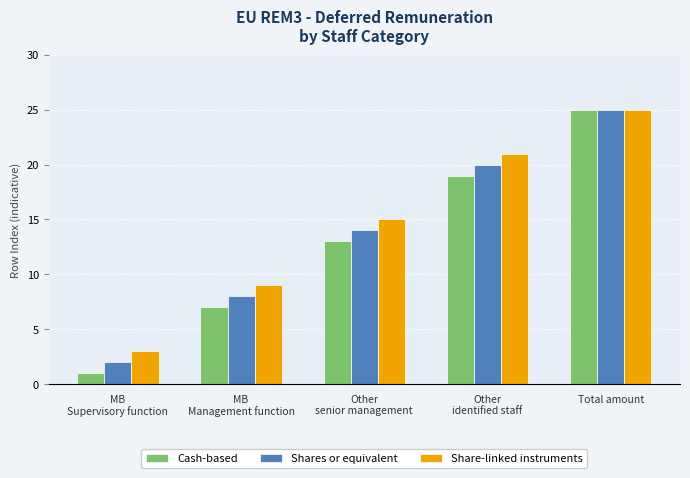

Count the number of categories in the chart.

5